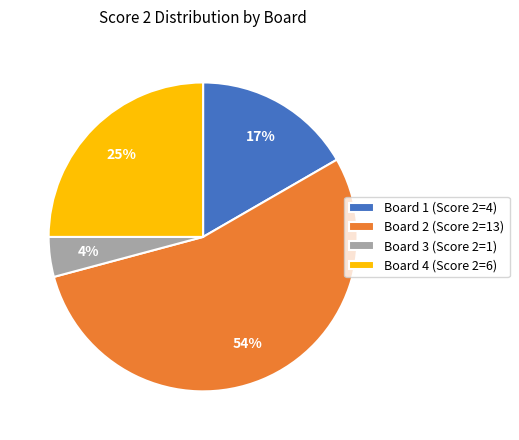

What percentage is the Board 4 slice, to the nearest percent?

25%